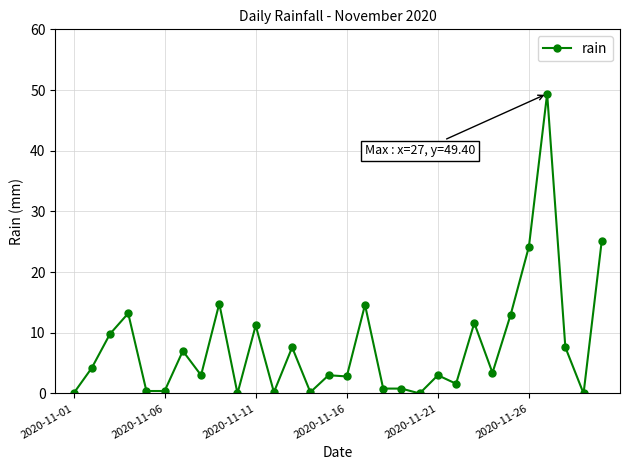

What is the greatest value displayed?

49.4